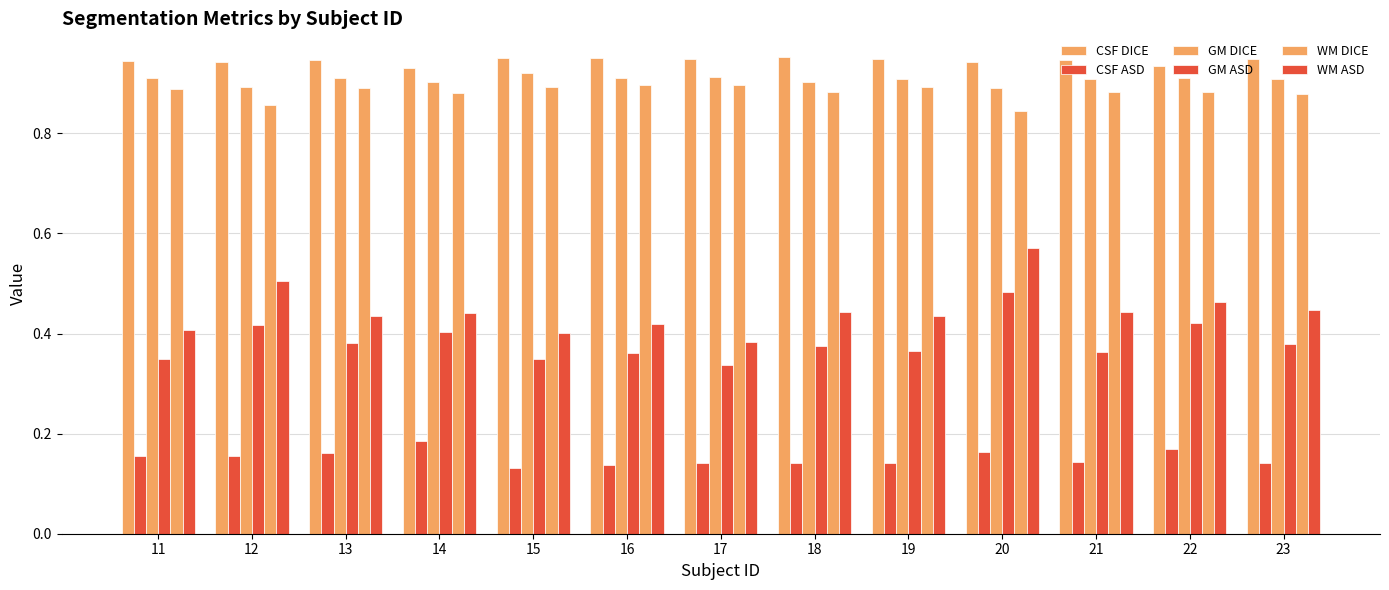

Count the CSF ASD values in the range 0 to 1.

13